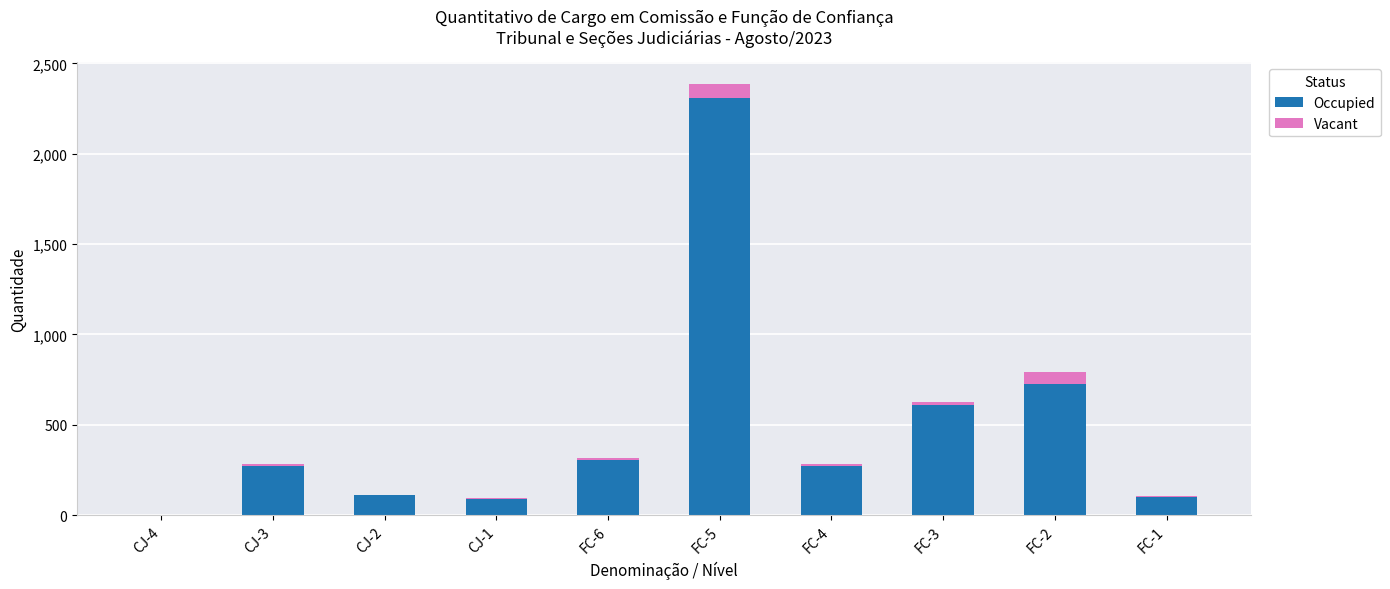

Which category has the highest value in the Occupied series?

FC-5